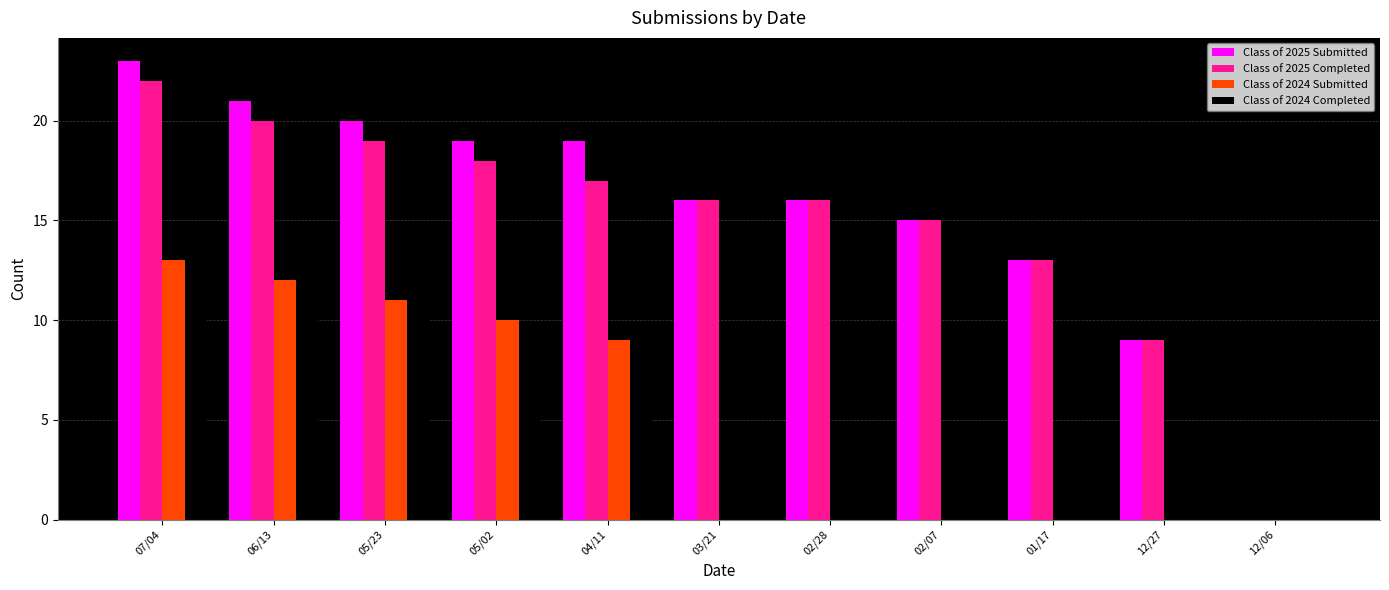

Reading right to left, list all the values displayed in this chart.

Class of 2025 Submitted: 12/06=0	12/27=9	01/17=13	02/07=15	02/28=16	03/21=16	04/11=19	05/02=19	05/23=20	06/13=21	07/04=23
Class of 2025 Completed: 12/06=0	12/27=9	01/17=13	02/07=15	02/28=16	03/21=16	04/11=17	05/02=18	05/23=19	06/13=20	07/04=22
Class of 2024 Submitted: 12/06=0	12/27=0	01/17=0	02/07=0	02/28=0	03/21=0	04/11=9	05/02=10	05/23=11	06/13=12	07/04=13
Class of 2024 Completed: 12/06=0	12/27=0	01/17=0	02/07=0	02/28=0	03/21=0	04/11=5	05/02=9	05/23=10	06/13=11	07/04=12